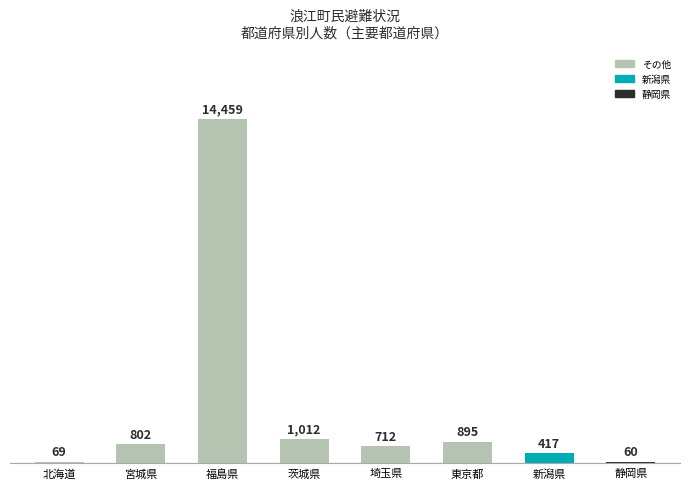

What is the average value?

2303